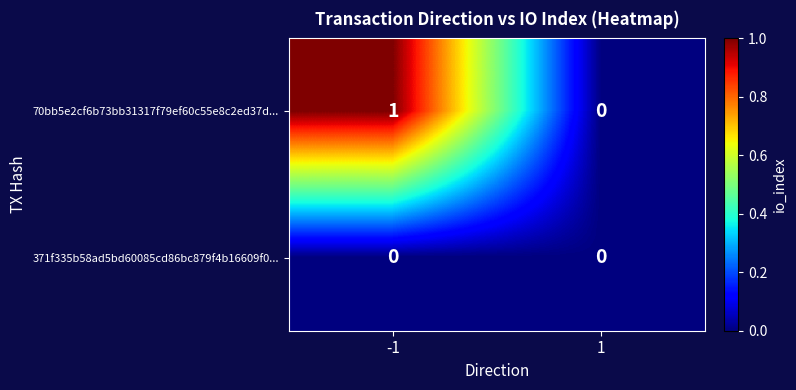

Reading left to right, what are all the values shown in this chart?

70bb5e2cf6b73bb31317f79ef60c55e8c2ed37d...: 1	0
371f335b58ad5bd60085cd86bc879f4b16609f0...: 0	0